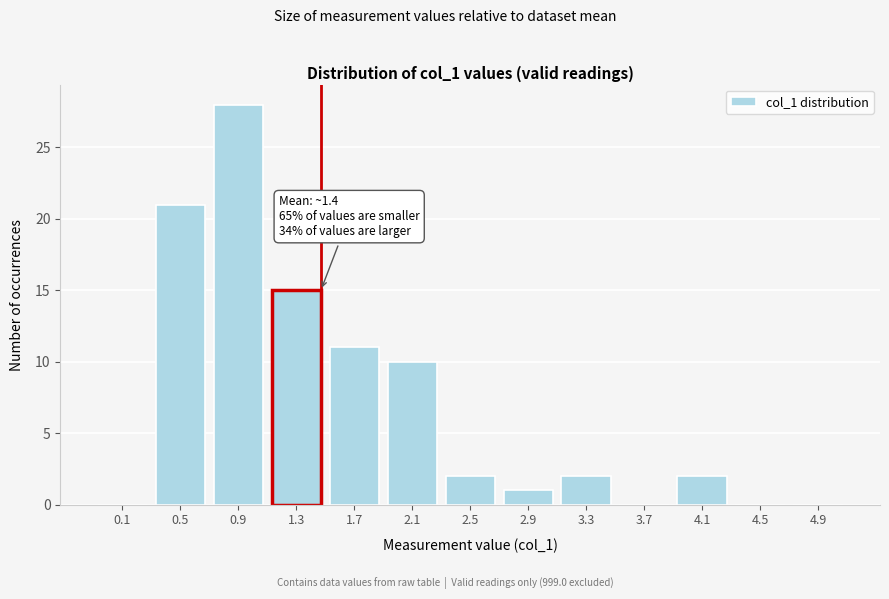

Reading right to left, list all the values displayed in this chart.

4.9=0	4.5=0	4.1=2	3.7=0	3.3=2	2.9=1	2.5=2	2.1=10	1.7=11	1.3=15	0.9=28	0.5=21	0.1=0